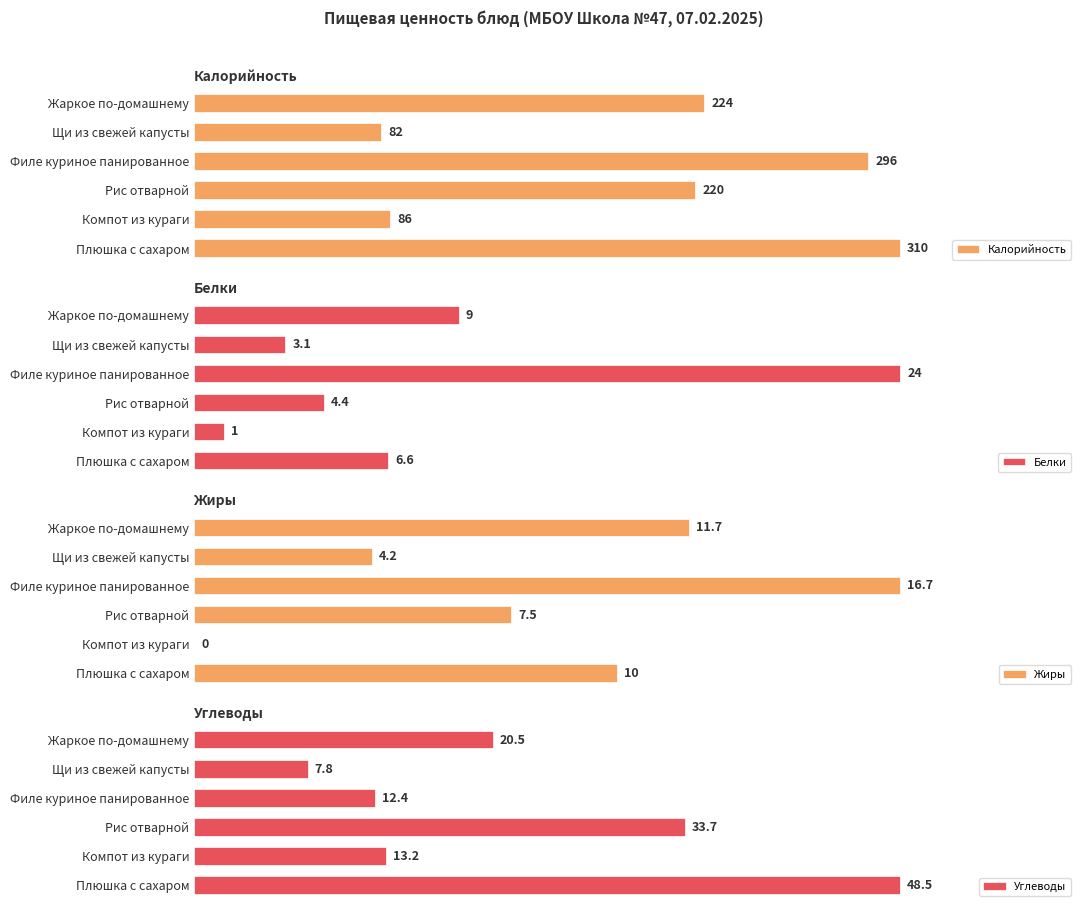

Which category has the lowest value in the Калорийность series?

Щи из свежей капусты